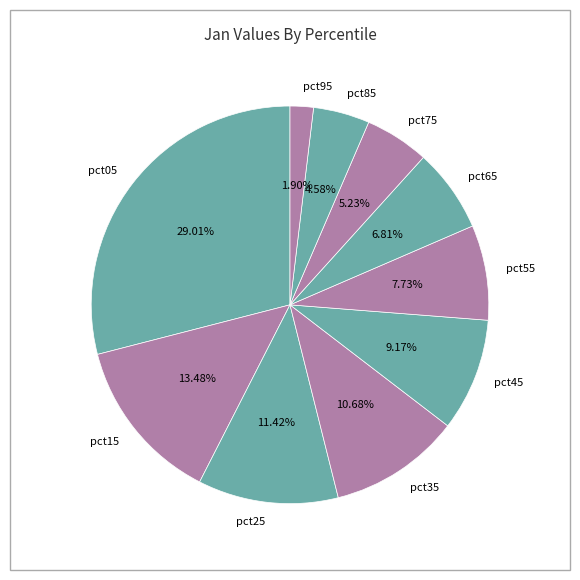

Is there any slice that represents more than half of the pie?

No